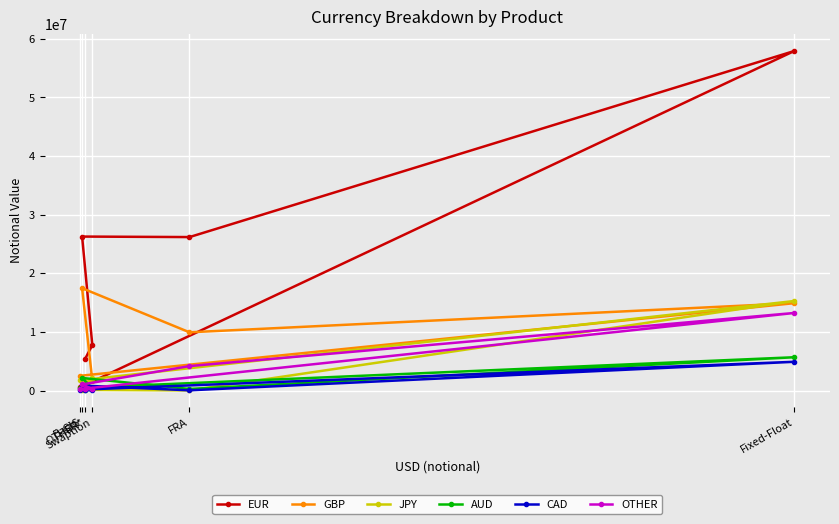

What is the difference between the GBP values at OTHER* and Fixed-Float?

13577971